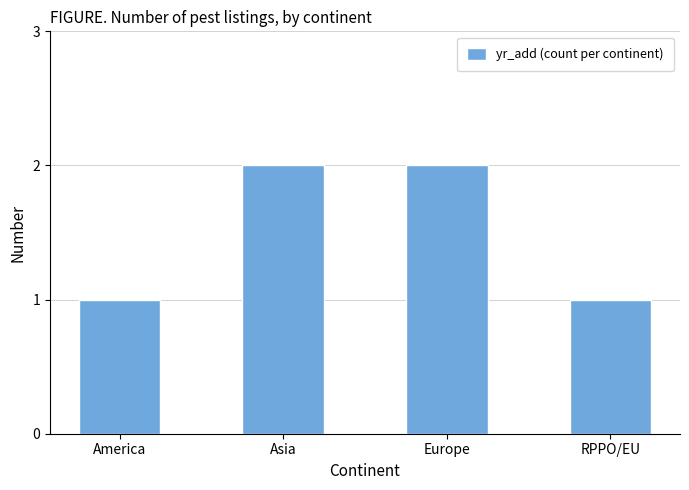

How many distinct data groups are displayed?

1